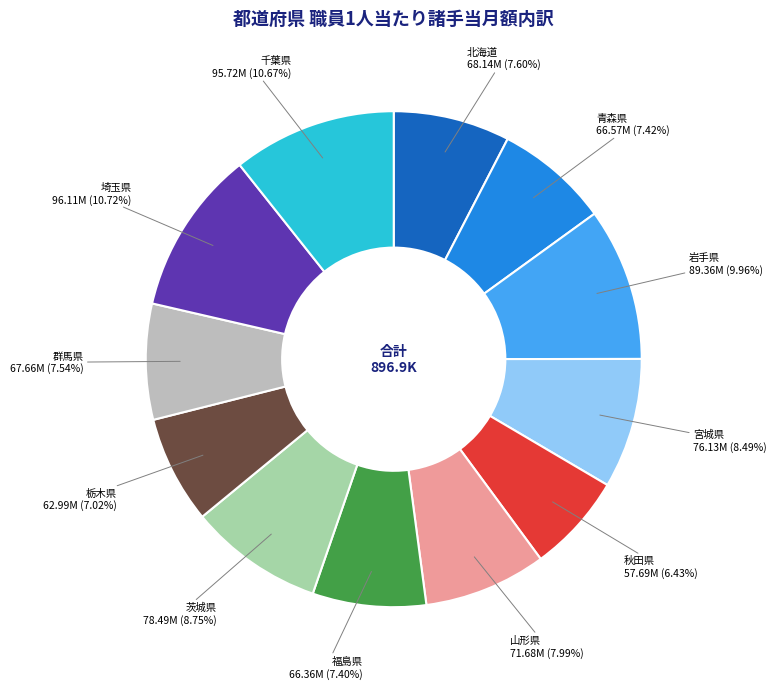

Does any single category account for the majority?

No